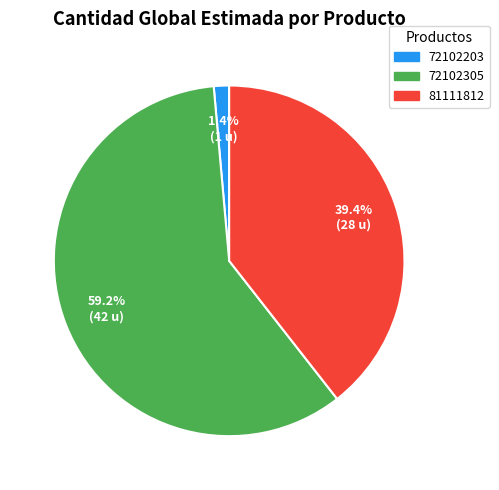

Is there any slice that represents more than half of the pie?

Yes